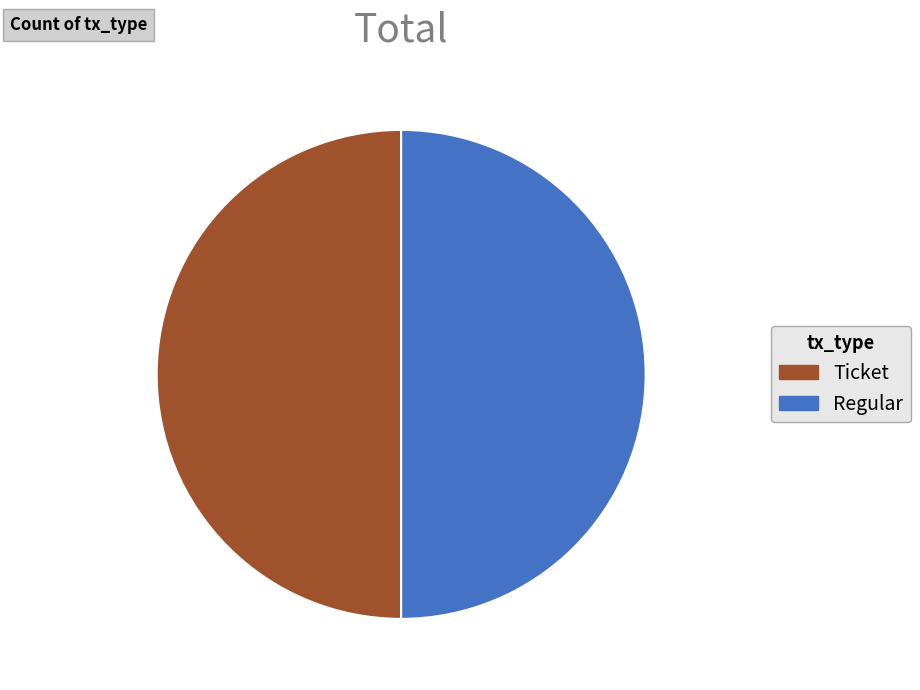

The Regular slice represents 50% of the pie. True or false?

True